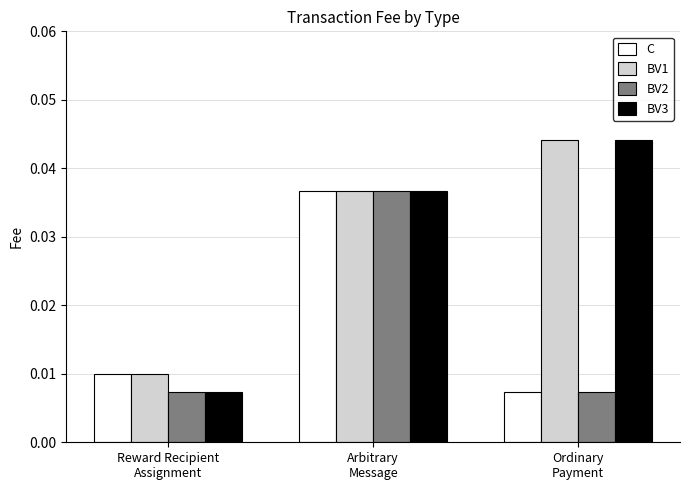

Which series has the widest spread of values?

BV3